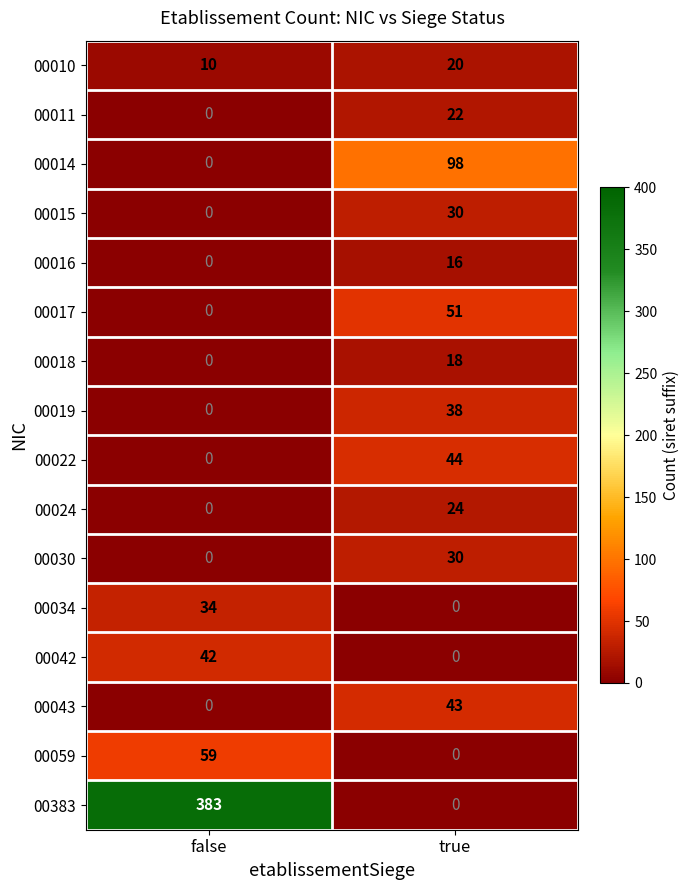

What is the sum of the 00014 values at true and false?

98